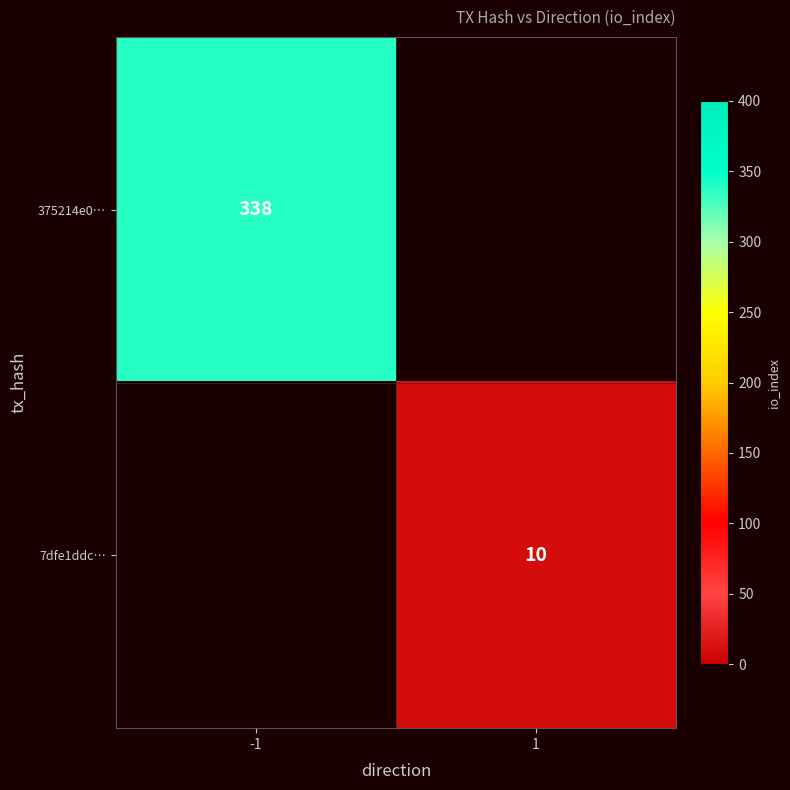

The 7dfe1ddc… series shows 10 at 1. True or false?

True